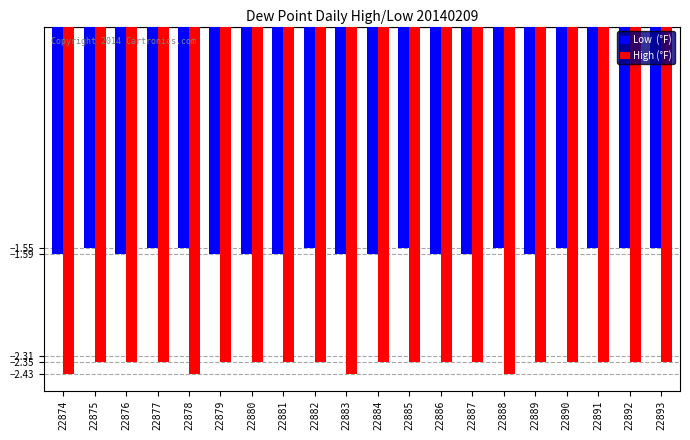

What is the total value across all series at 22877?

-3.9